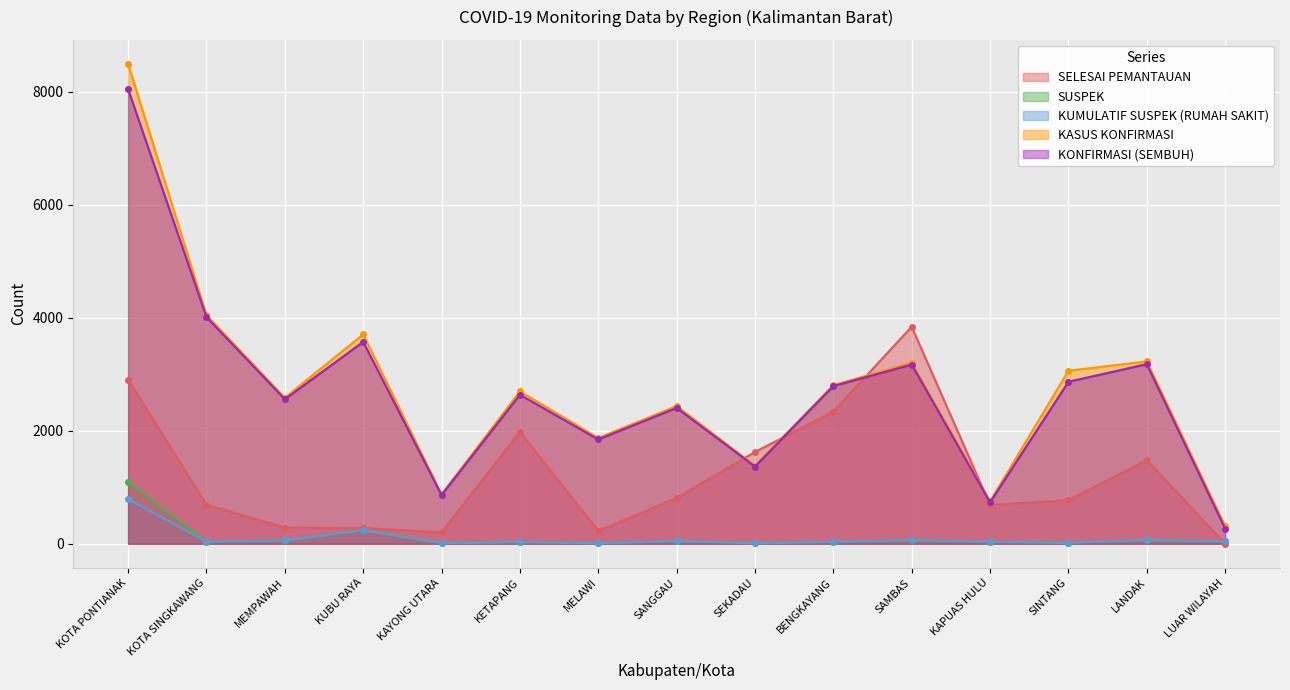

In KASUS KONFIRMASI, how many points are higher than both neighbors (excluding endpoints)?

5